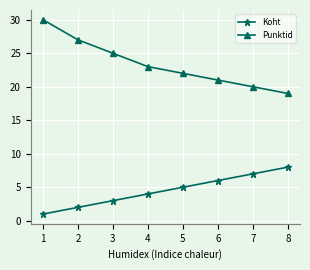

True or false: Koht has a value of 2 at 4.

False